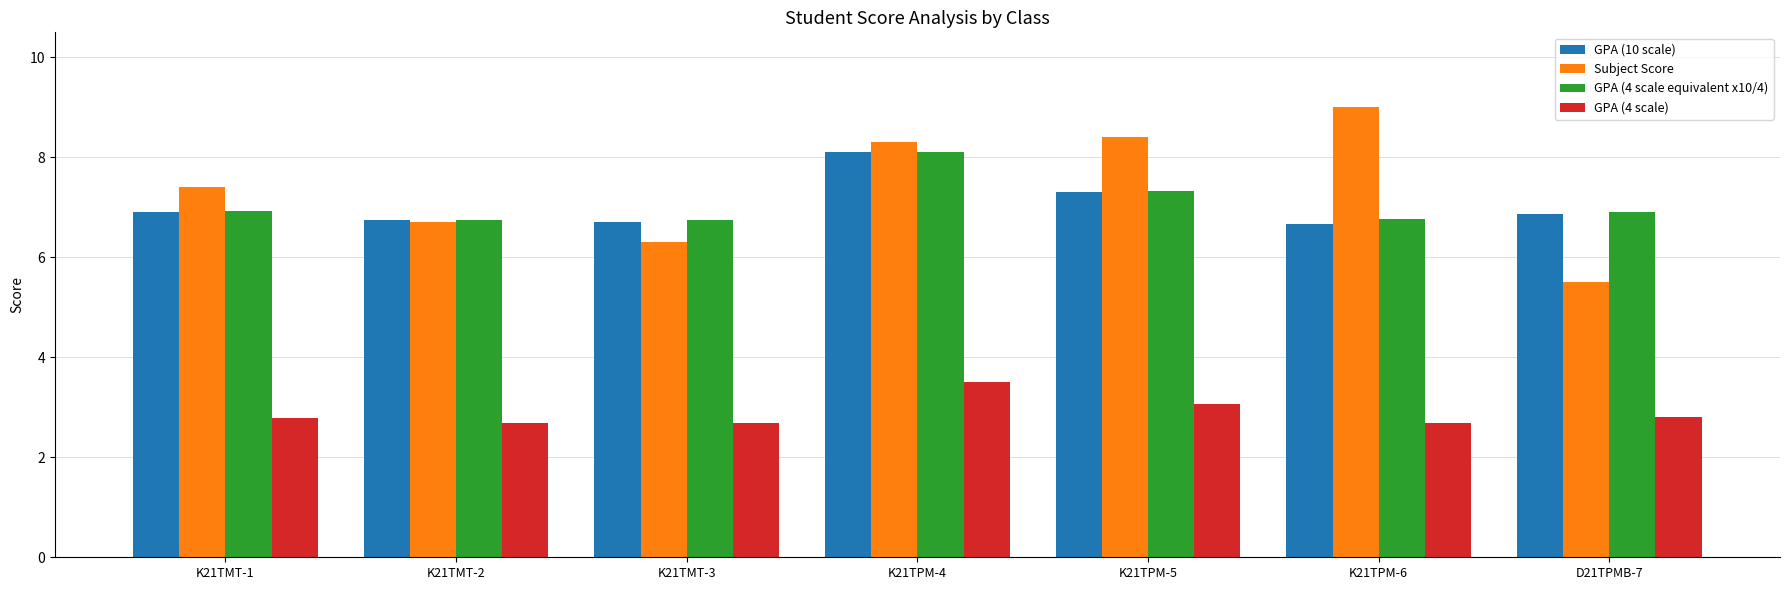

What is the label of the 3rd bar from the left?

K21TMT-3